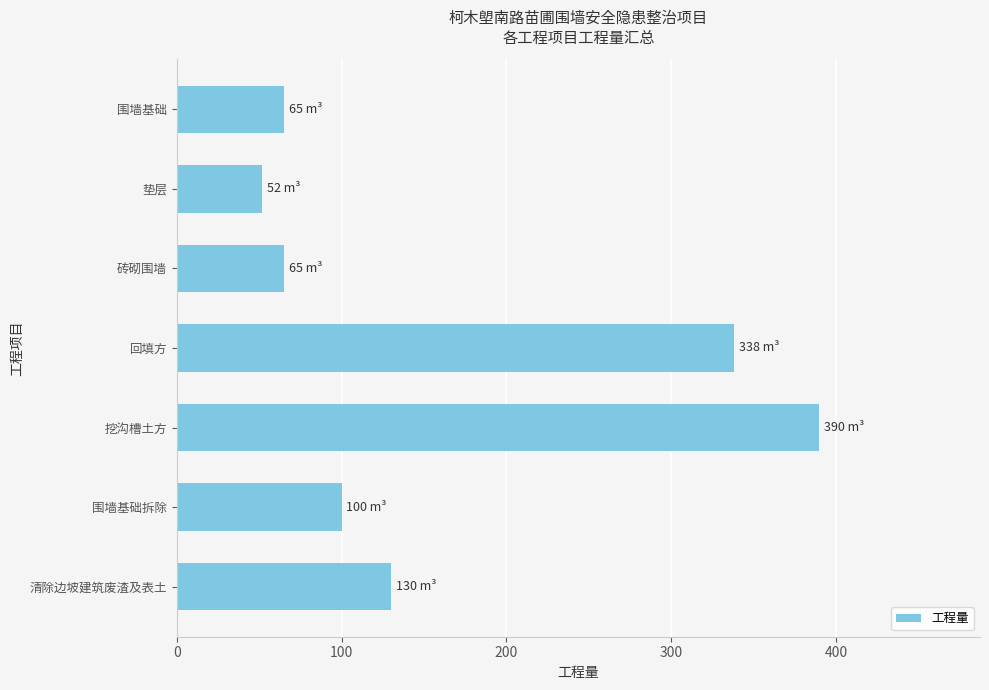

Between 挖沟槽土方 and 围墙基础拆除, which is larger?

挖沟槽土方